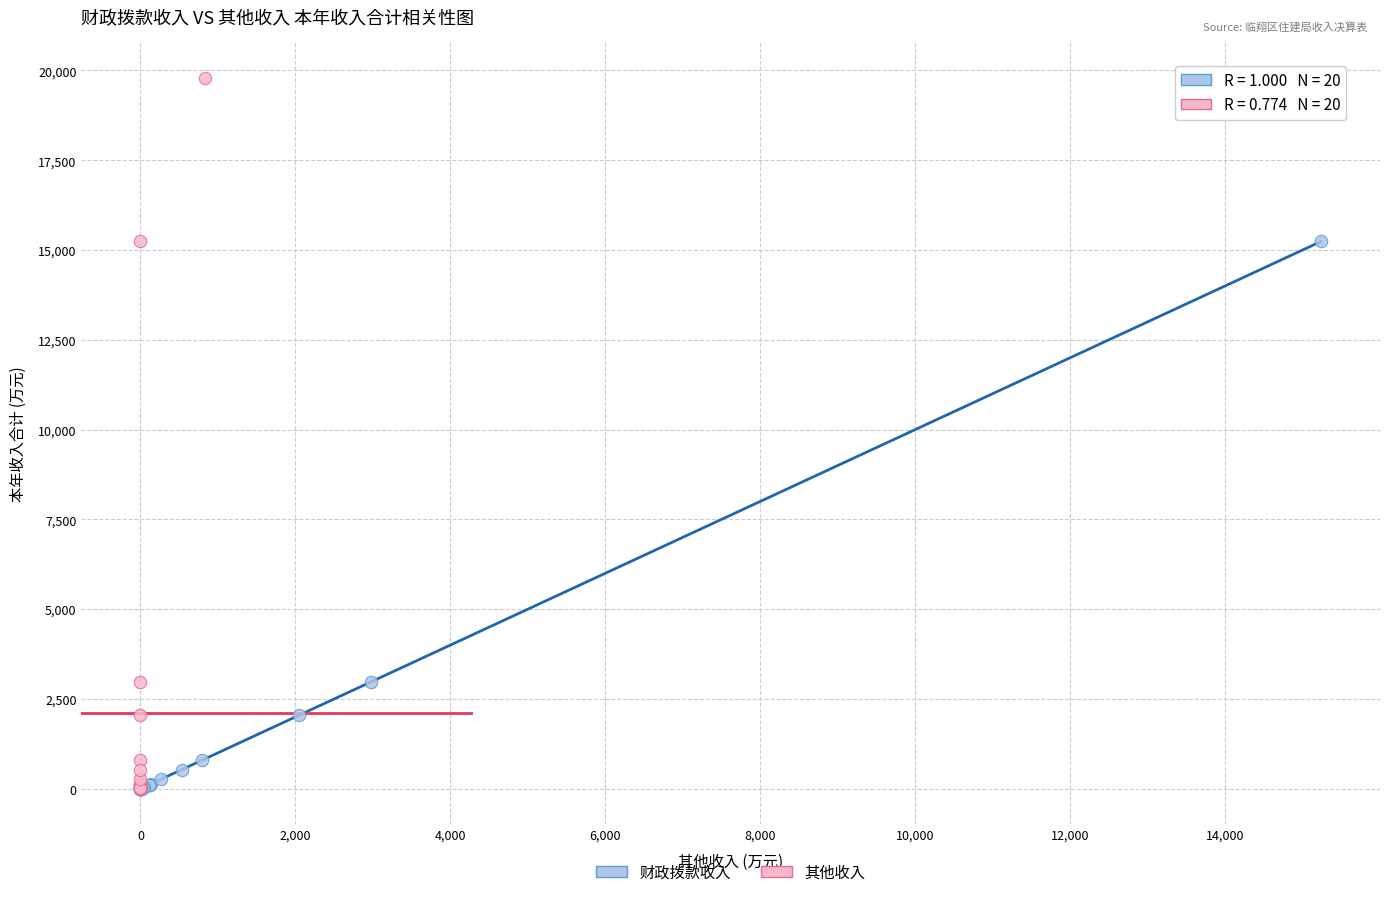

Which series contains the highest Y value?

其他收入